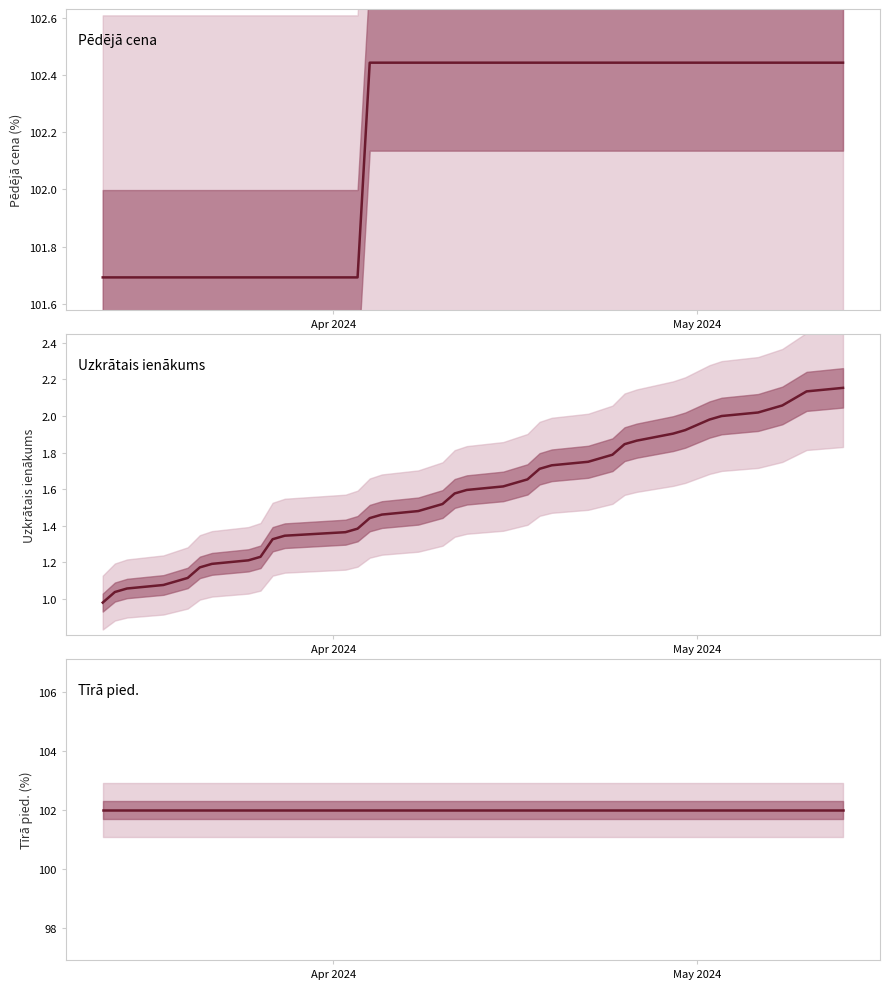

What is the highest value of the Pēdējā cena series?

102.4